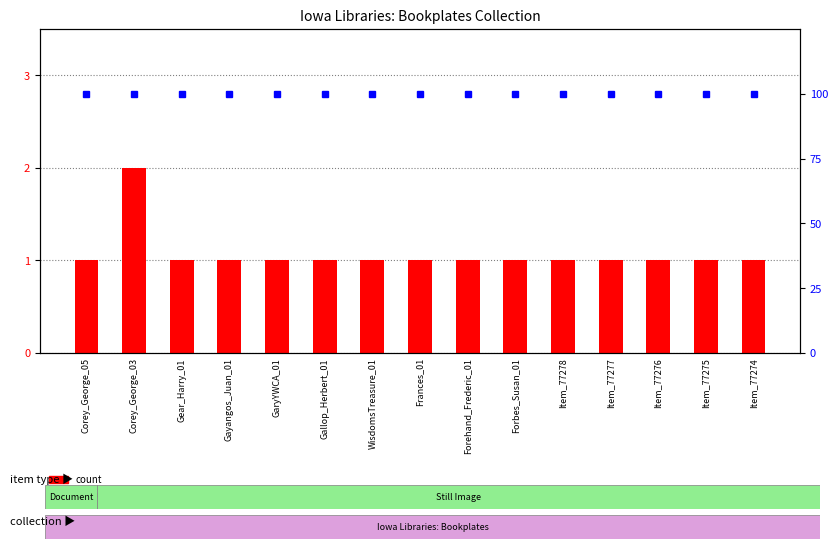

Is it true that percentile rank within the sample equals 100 at Corey_George_03?

True